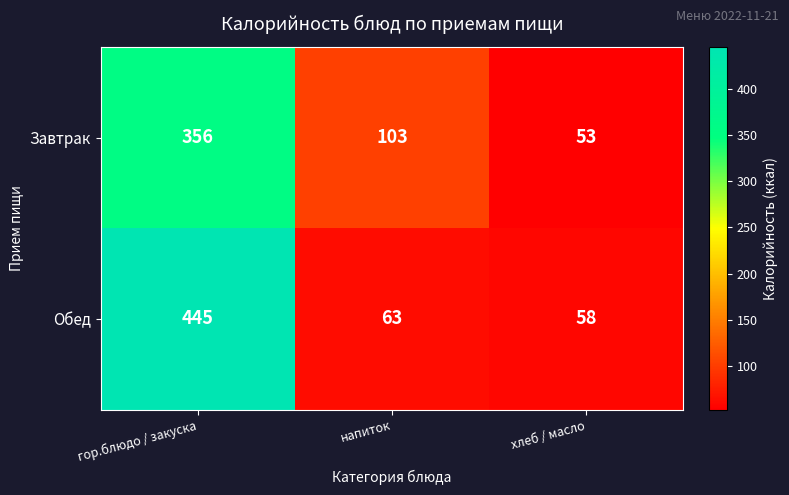

Which series changed the most between гор.блюдо / закуска and напиток?

Обед